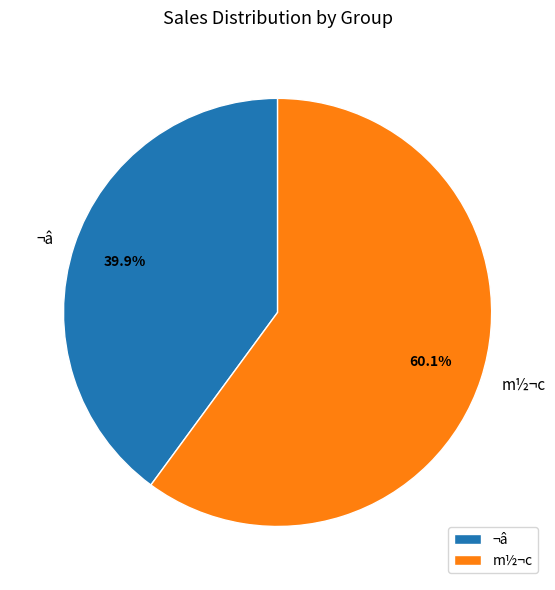

Combined, do ¬â and m½¬c account for over 50%?

Yes